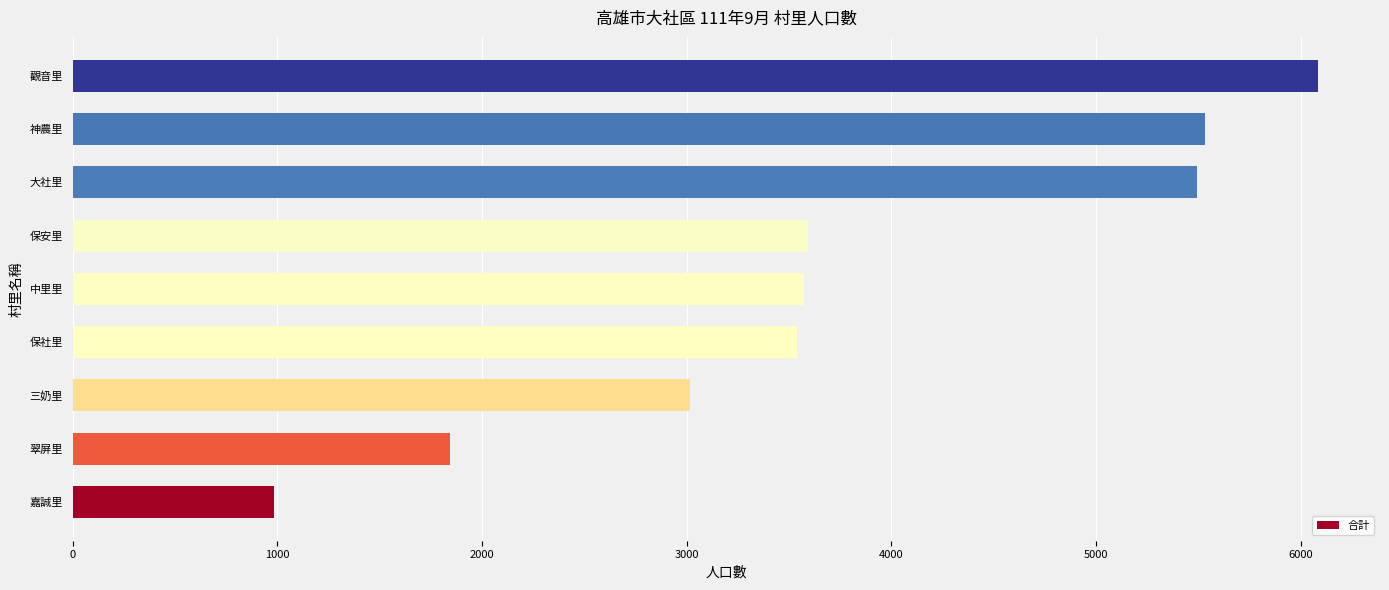

True or false: the data shows 5530 at 神農里.

True